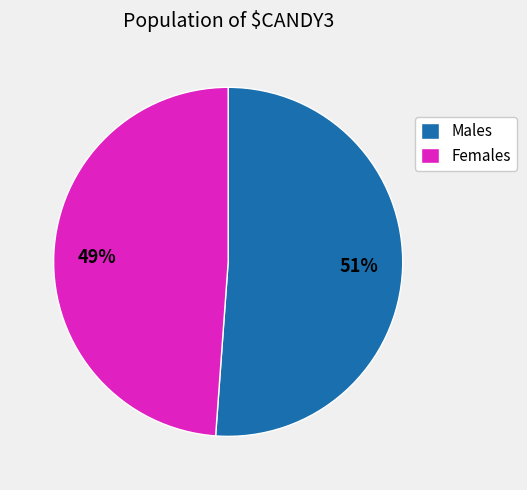

What percentage is the Males slice, to the nearest percent?

51%